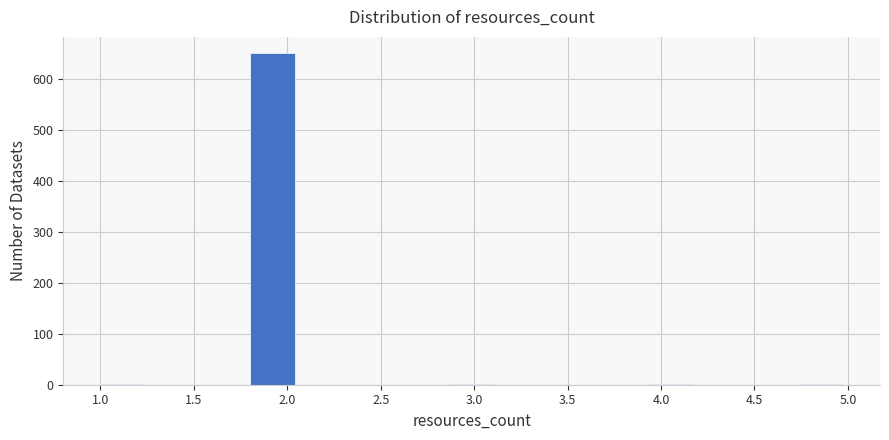

How tall is the bar that spans 1.80 to 2.05 on the x-axis? Neither the bar edges nor the heights are printed on the chart, so give them approximately, as read against the axes.

650